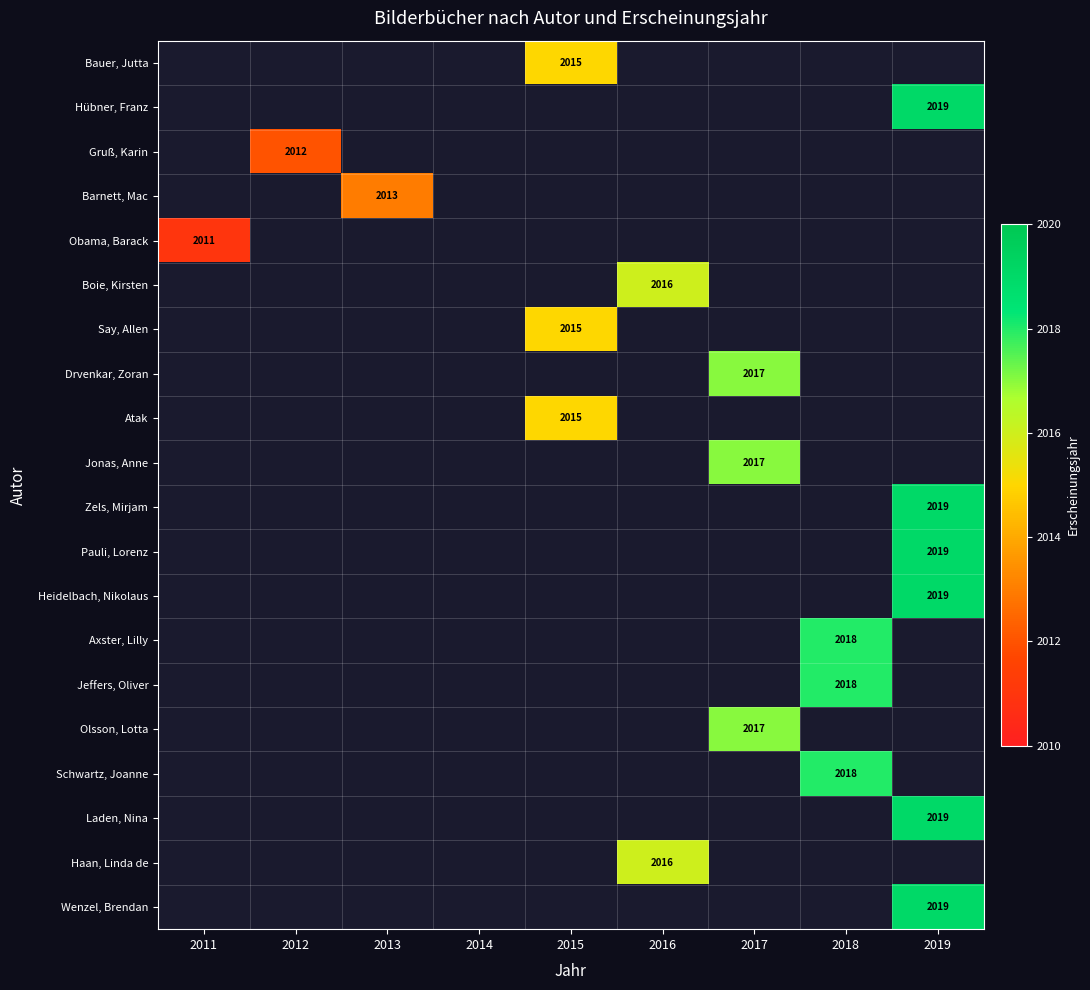

Which series has the largest range (max minus min)?

Obama, Barack